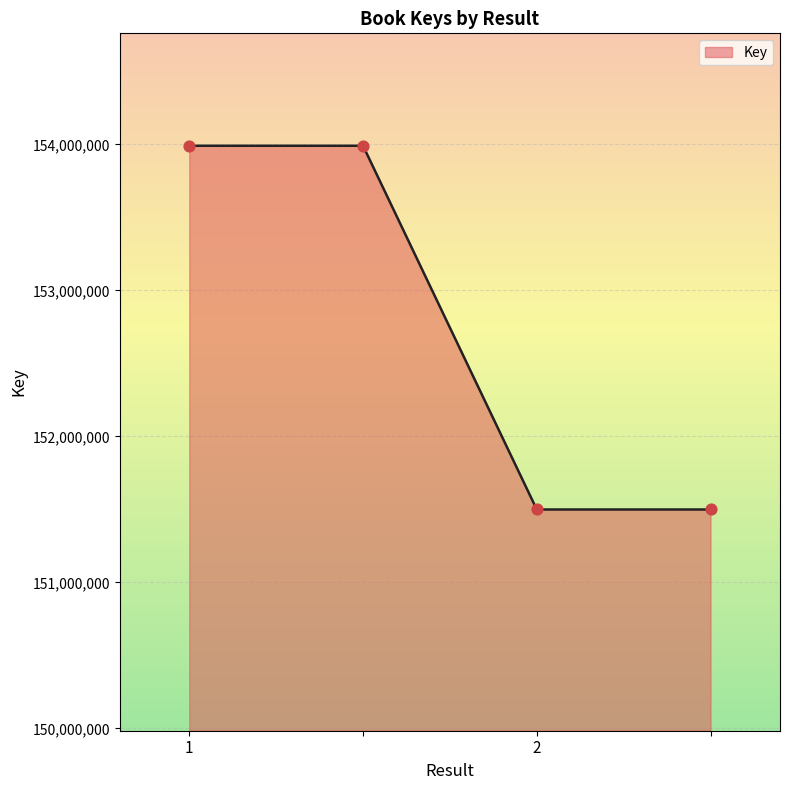

True or false: there are more than 1 points higher than both neighbors.

False